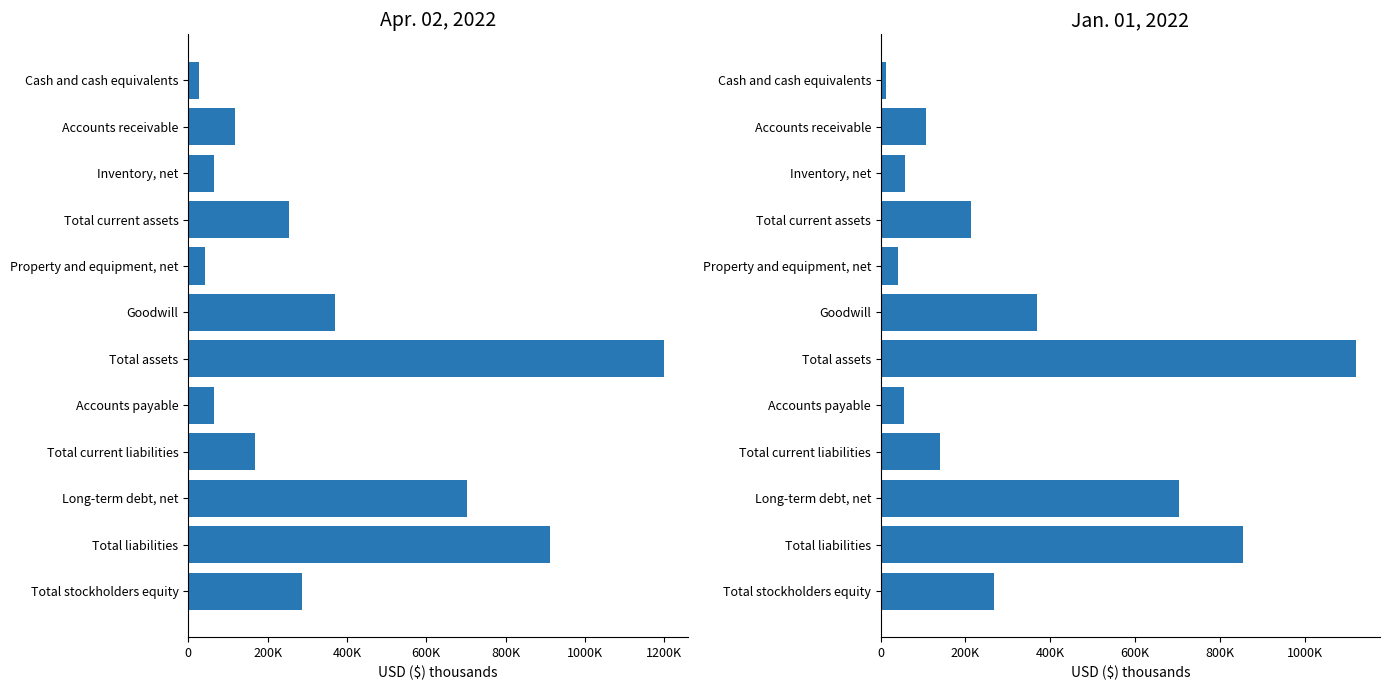

What is the average value of the Jan. 01, 2022 series?

328772